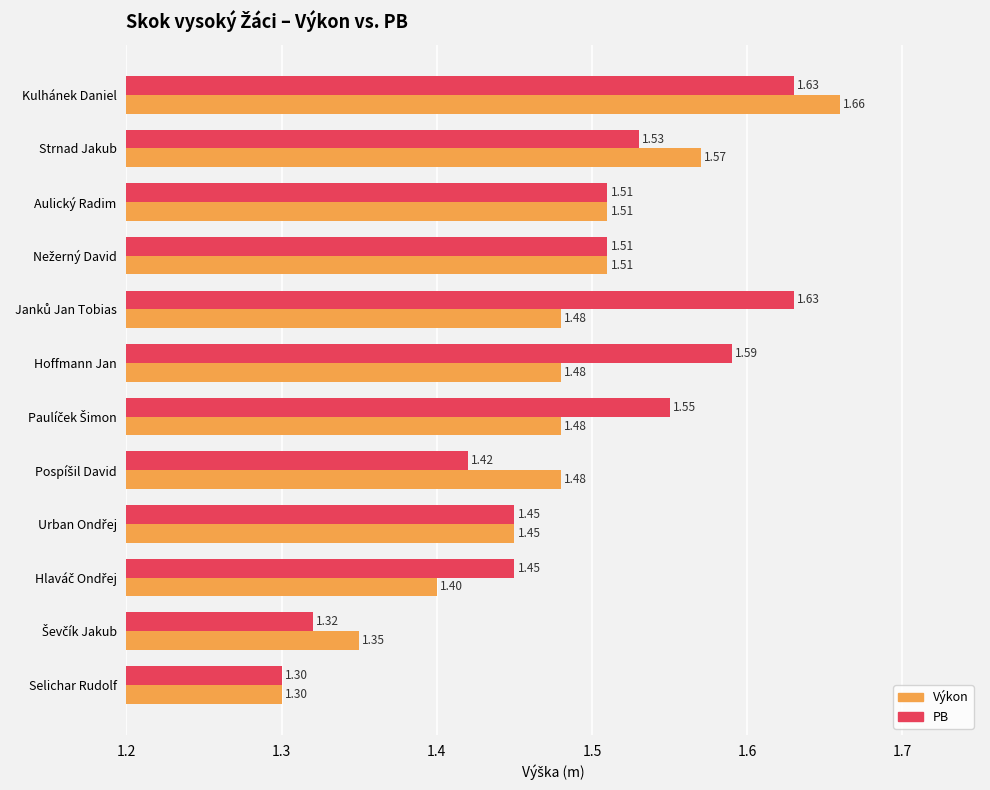

What is the sum of all PB values?

17.9